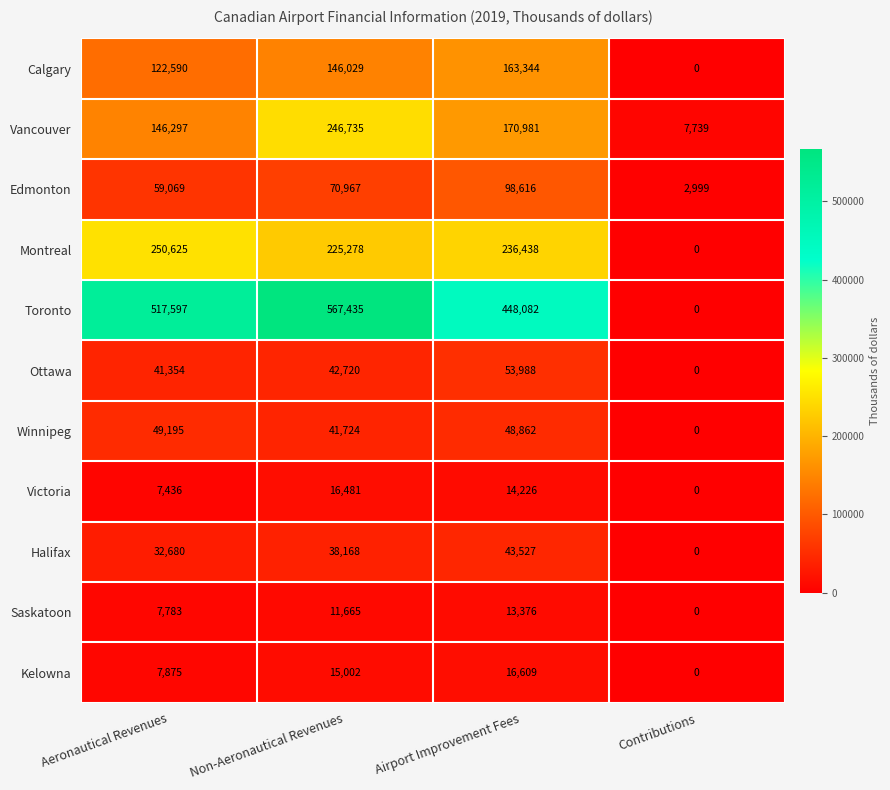

How many data points in Calgary are less than 146029?

2